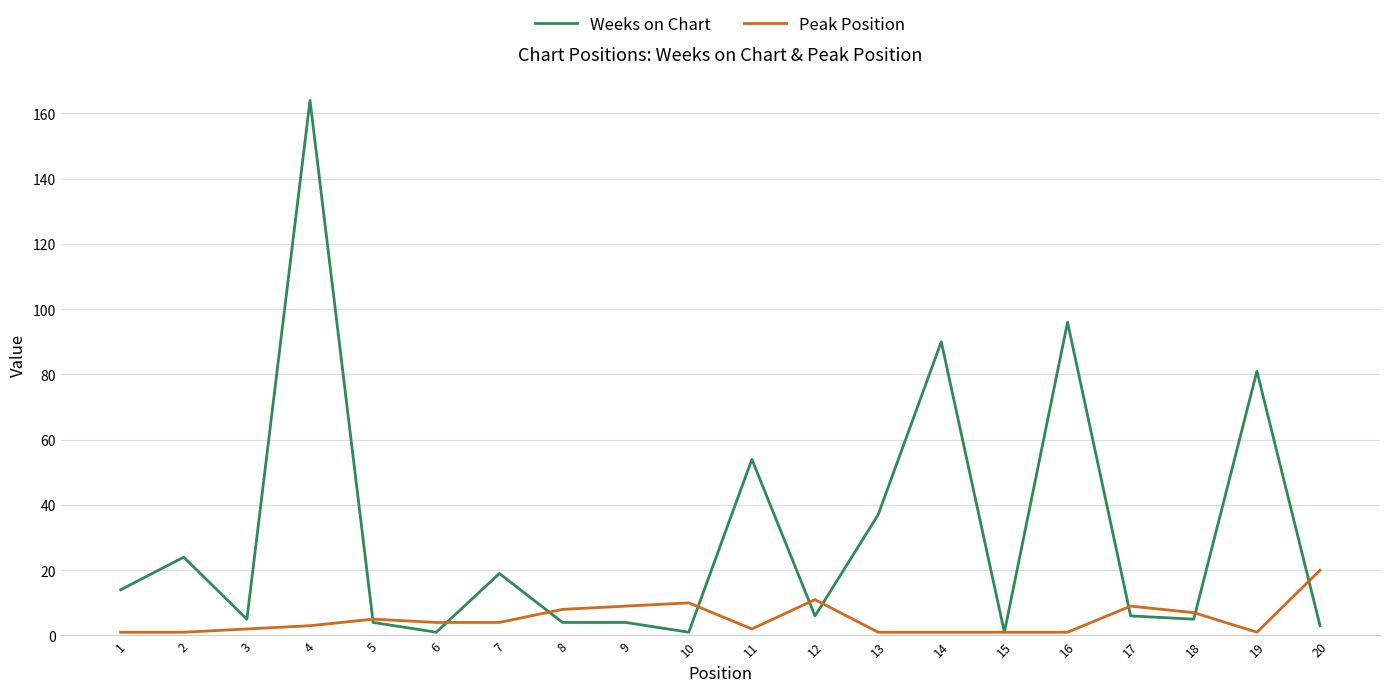

Which series ends up on top after the final intersection of Peak Position and Weeks on Chart?

Peak Position